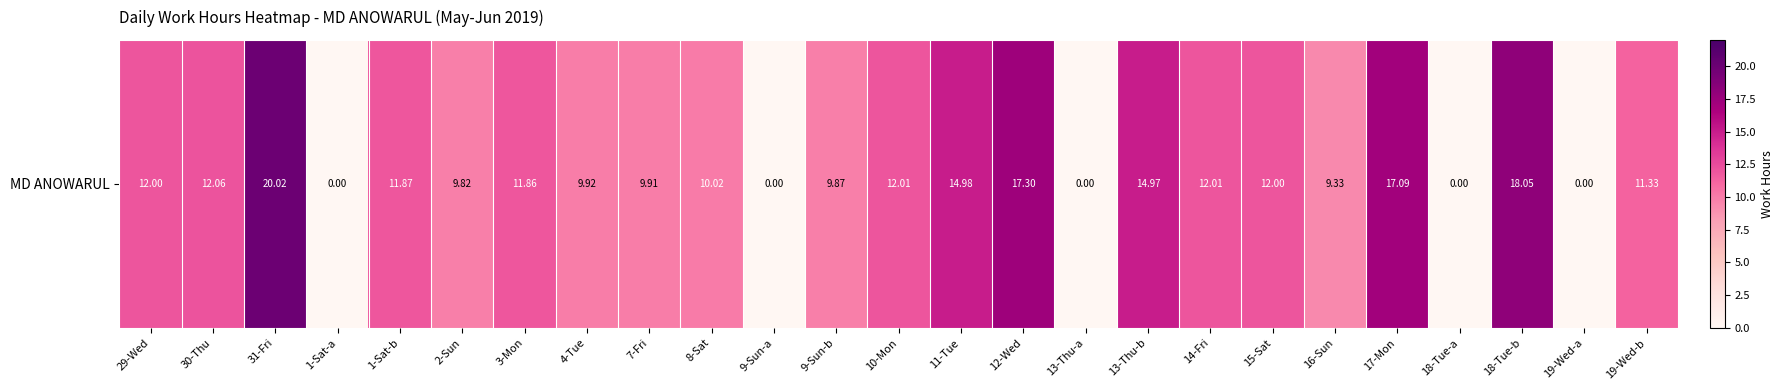

What is the difference between the values at 18-Tue-a and 4-Tue?

9.9